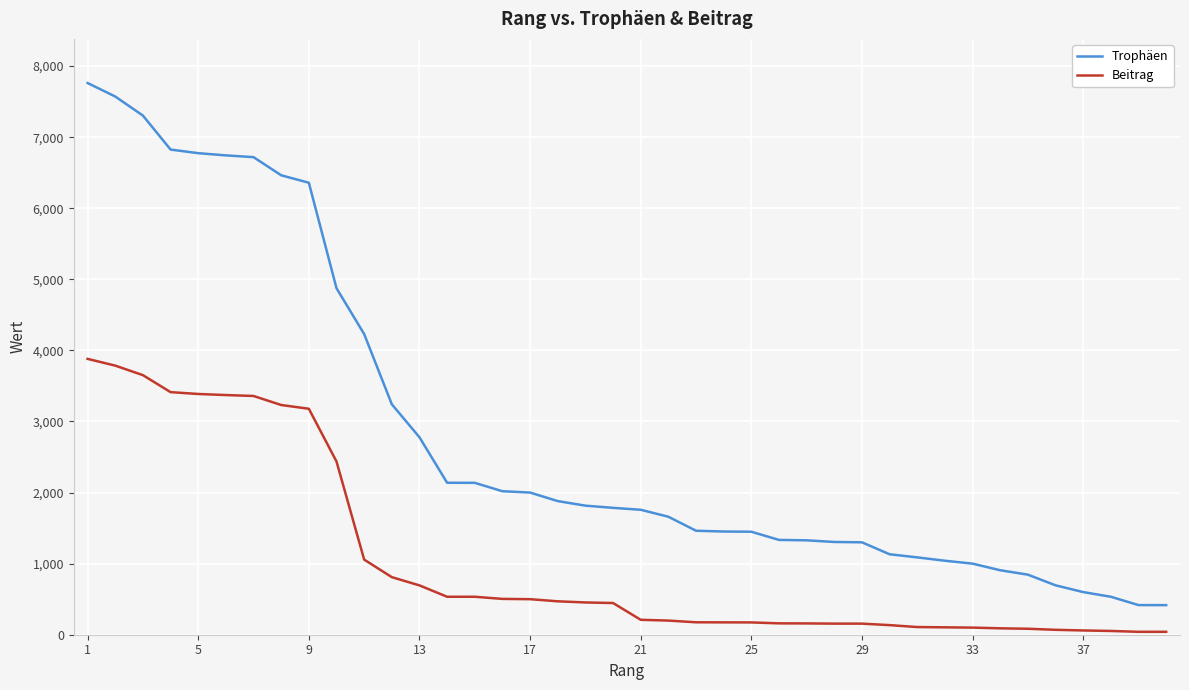

Which series has the widest spread of values?

Trophäen